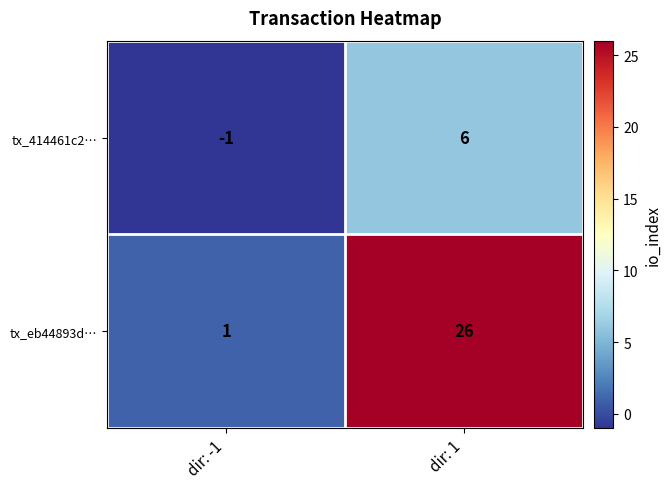

Which series has the largest total across all categories?

tx_eb44893d…